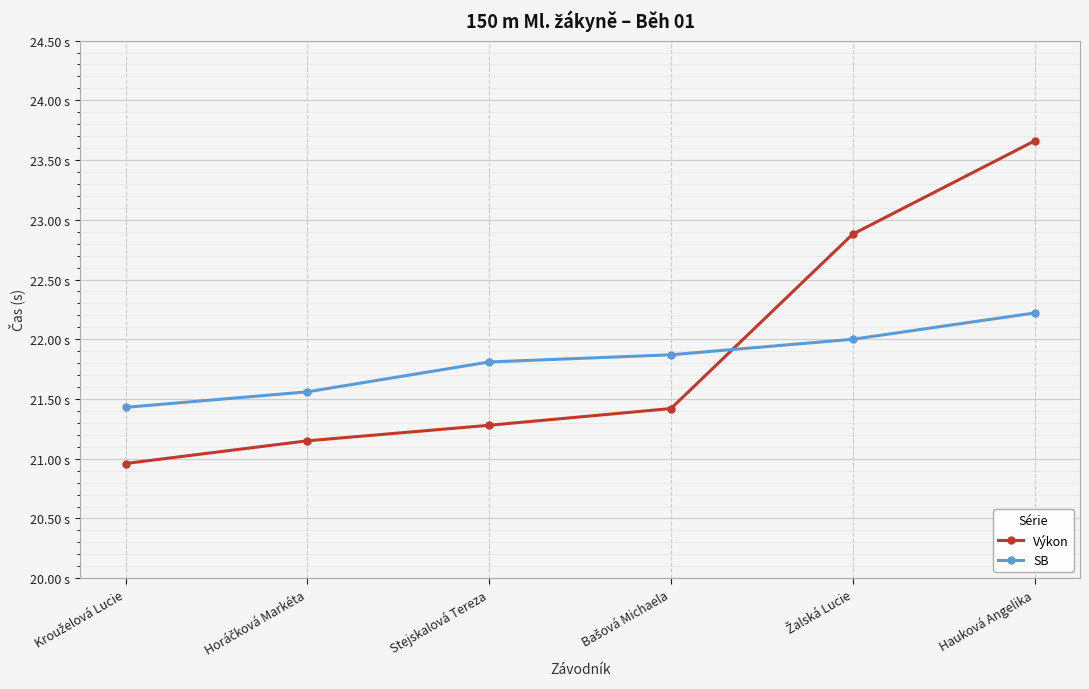

Which series changed the most between Krouželová Lucie and Bašová Michaela?

Výkon